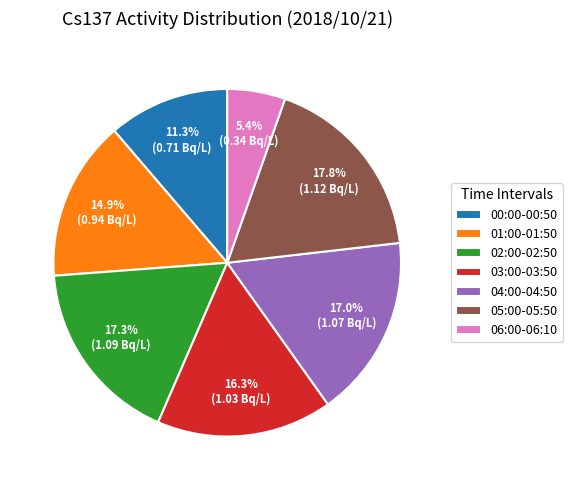

Which slice is the smallest?

06:00-06:10